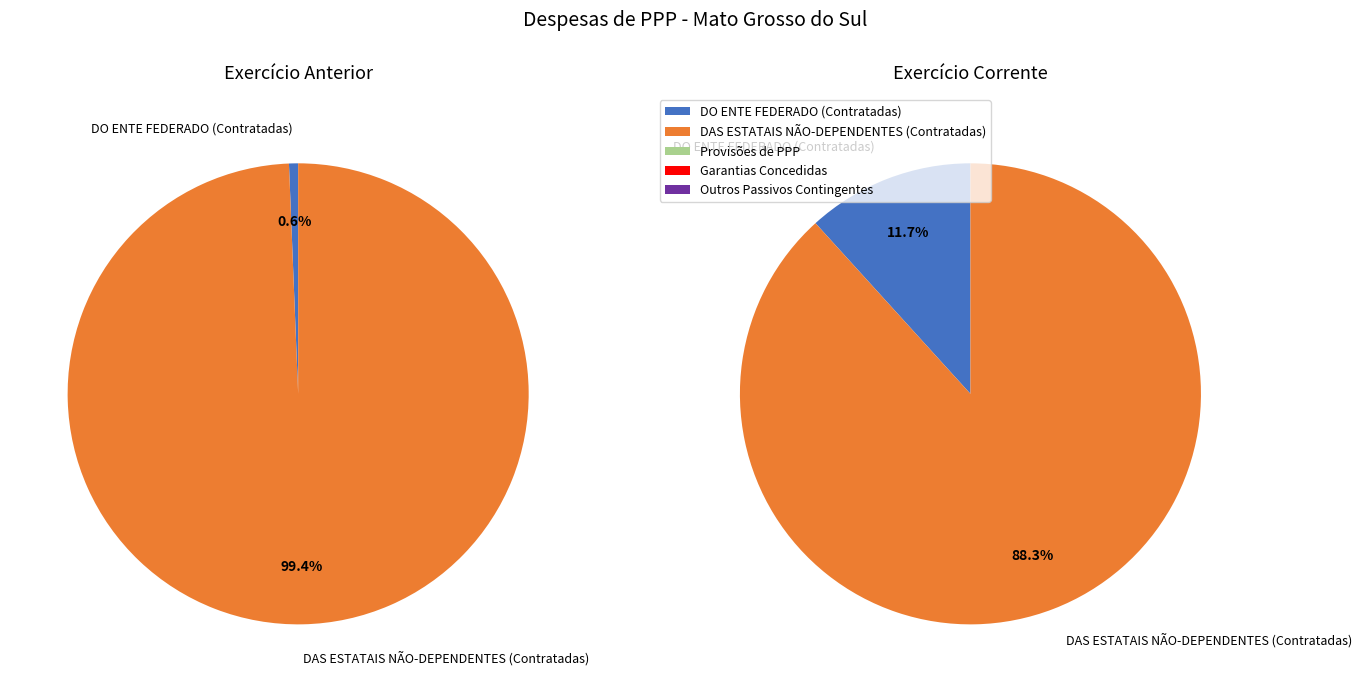

Is DAS ESTATAIS NÃO-DEPENDENTES (Contratadas) the majority of the pie?

Yes